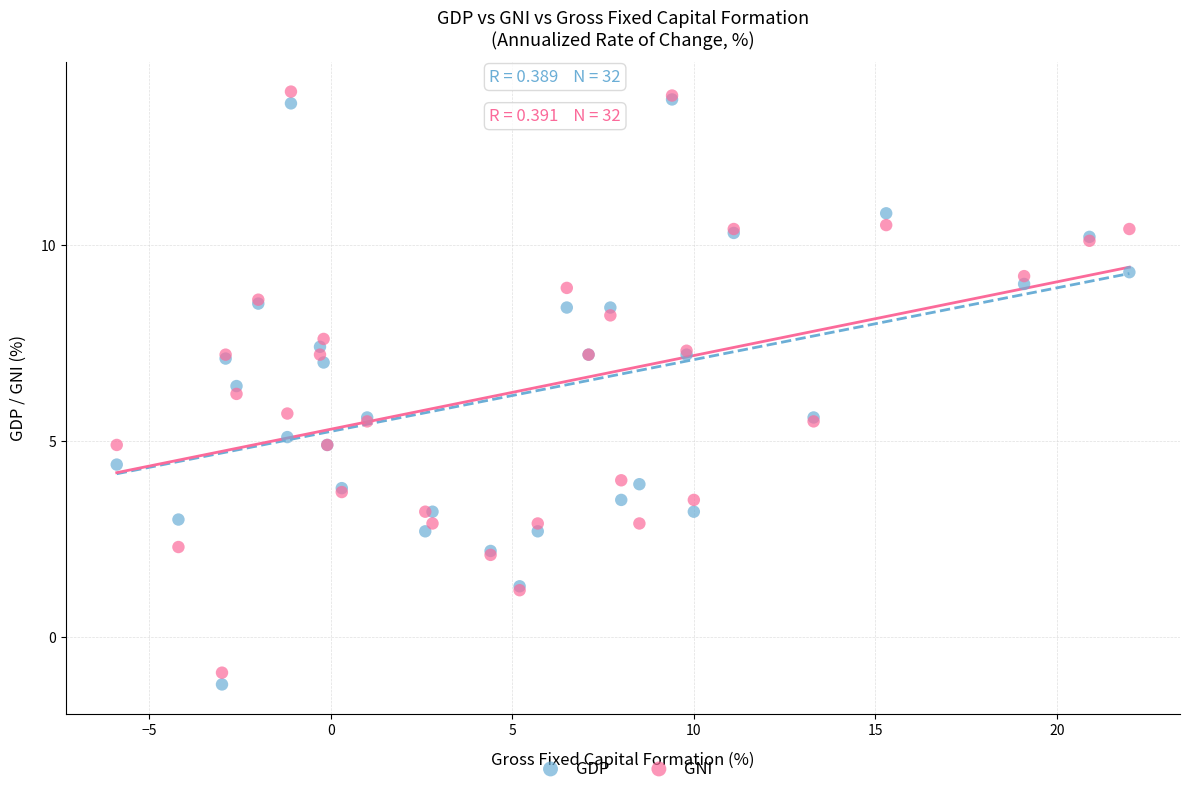

What are all the series names shown in the legend?

GDP, GNI